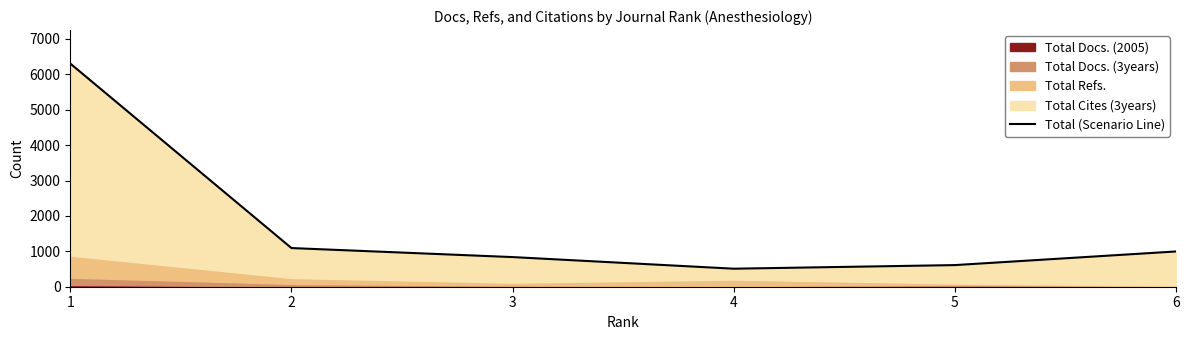

How many lines are shown in the chart?

1